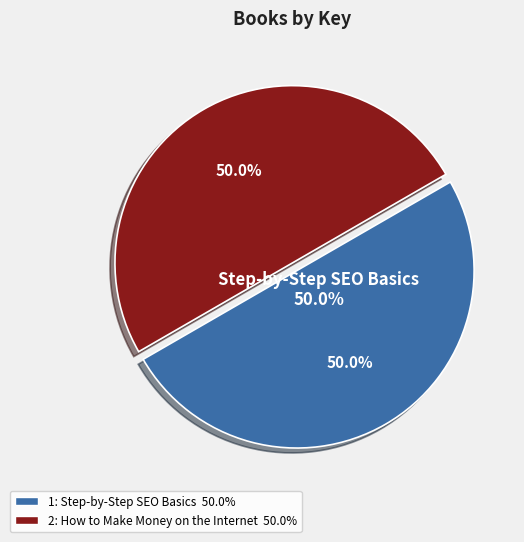

To the nearest percent, what portion does 1: Step-by-Step SEO Basics represent?

50%